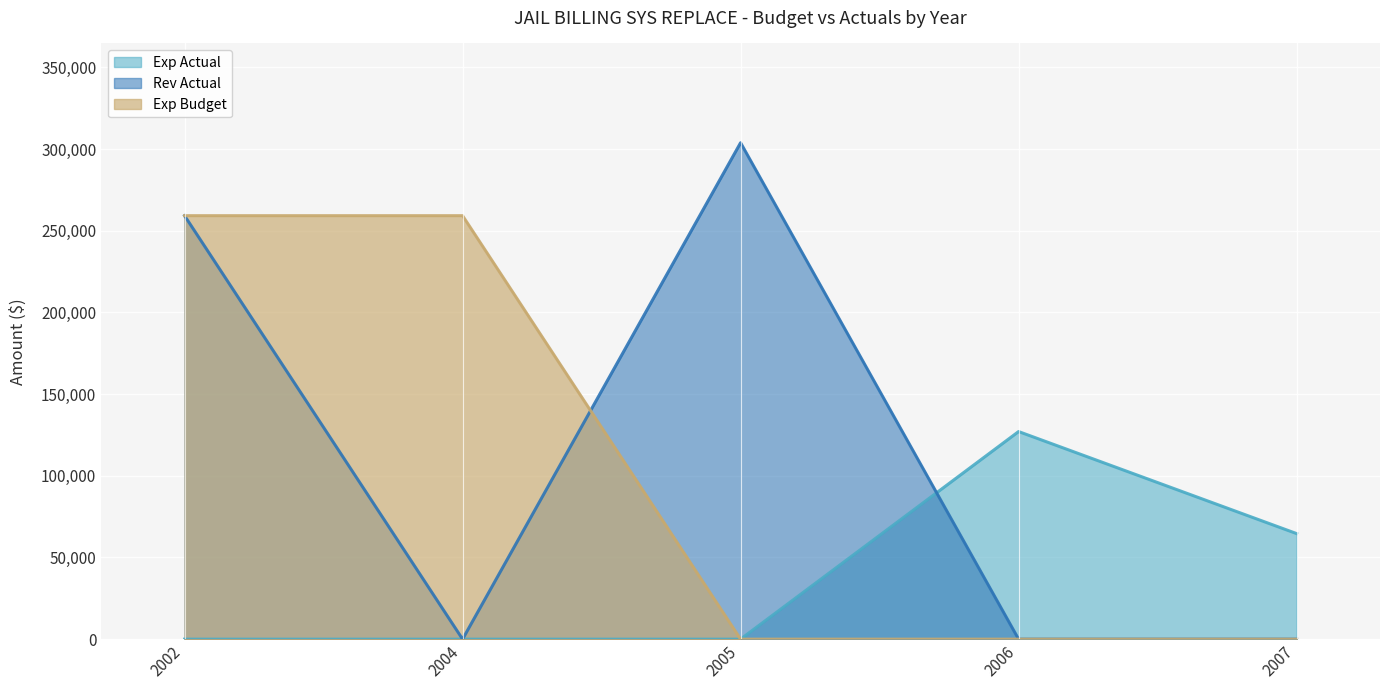

How many lines are shown in the chart?

3